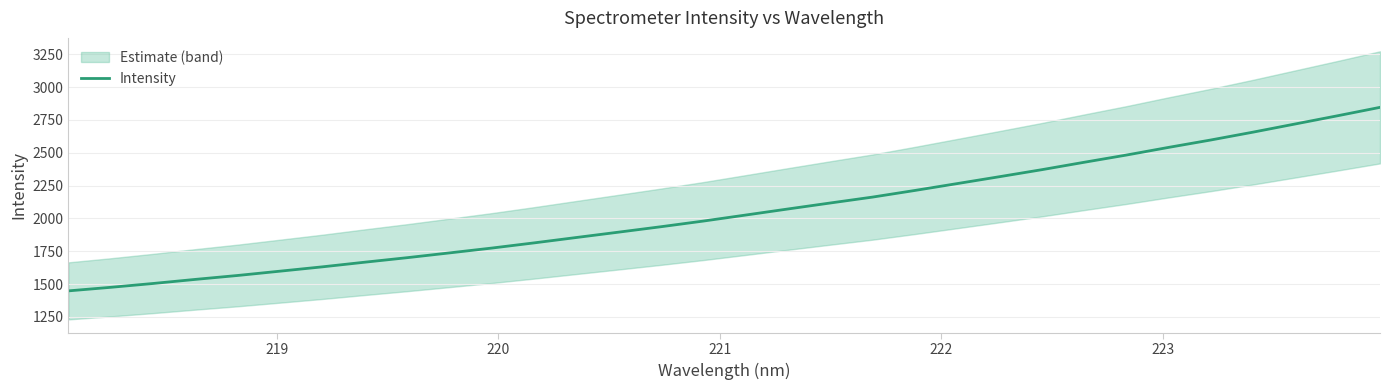

How many lines are shown in the chart?

1